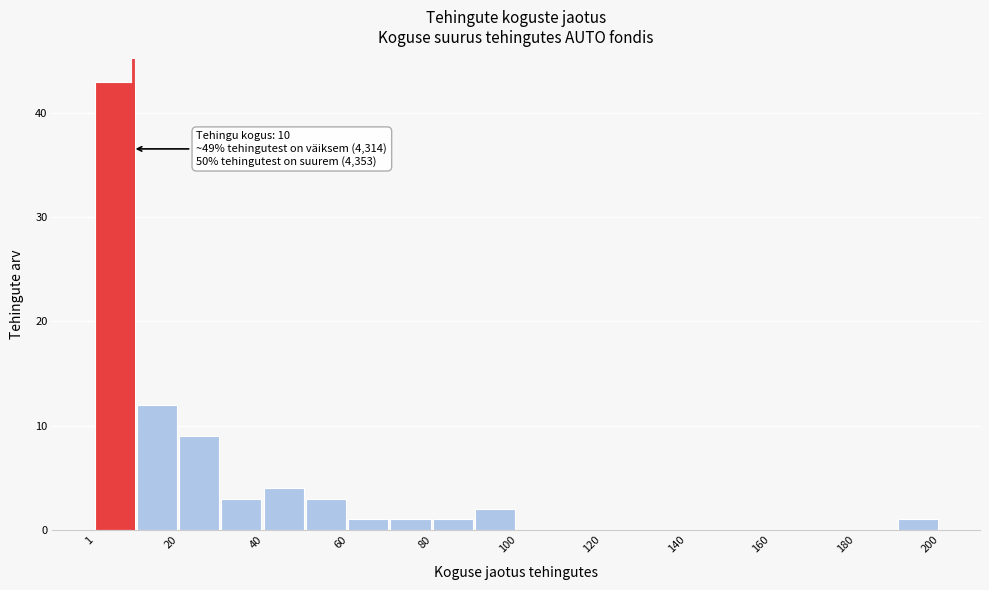

Over which range of the x-axis is the bar tallest?

2 to 10